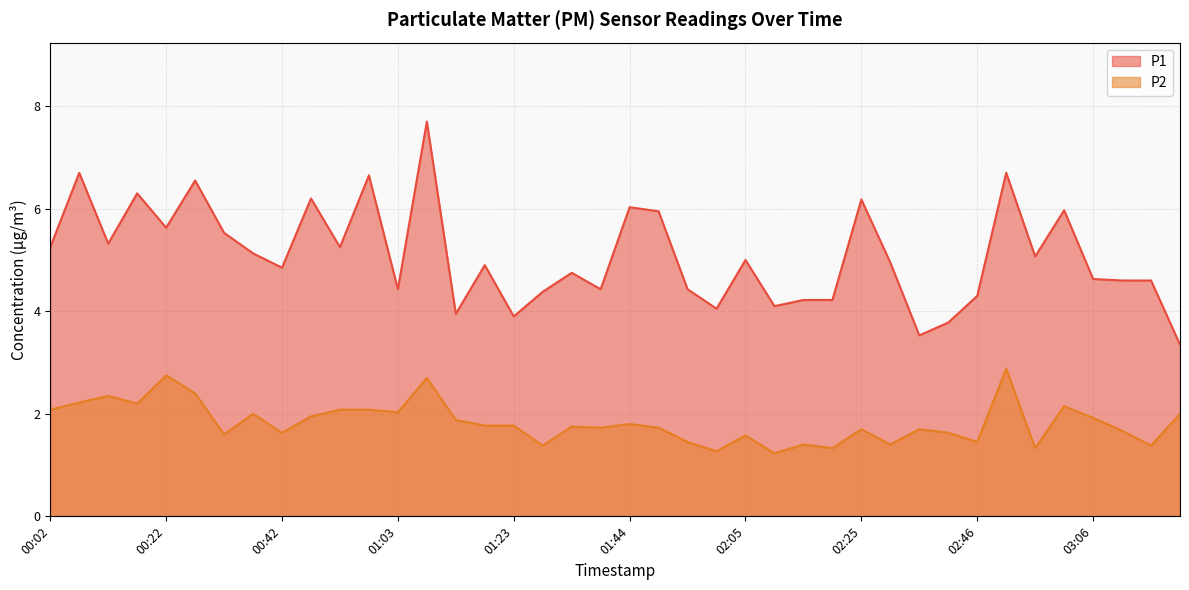

Reading right to left, transcribe all the data shown in this chart.

P1: 03:21=3.4	03:16=4.6	03:11=4.6	03:06=4.6	03:01=6.0	02:56=5.1	02:51=6.7	02:46=4.3	02:41=3.8	02:36=3.5	02:30=5.0	02:25=6.2	02:20=4.2	02:15=4.2	02:10=4.1	02:05=5.0	01:59=4.0	01:54=4.4	01:49=6.0	01:44=6.0	01:39=4.4	01:33=4.8	01:28=4.4	01:23=3.9	01:18=4.9	01:13=4.0	01:08=7.7	01:03=4.4	00:58=6.7	00:53=5.2	00:48=6.2	00:42=4.8	00:37=5.1	00:32=5.5	00:27=6.5	00:22=5.6	00:17=6.3	00:12=5.3	00:07=6.7	00:02=5.2
P2: 03:21=2.0	03:16=1.4	03:11=1.7	03:06=1.9	03:01=2.1	02:56=1.3	02:51=2.9	02:46=1.4	02:41=1.6	02:36=1.7	02:30=1.4	02:25=1.7	02:20=1.3	02:15=1.4	02:10=1.2	02:05=1.6	01:59=1.3	01:54=1.4	01:49=1.7	01:44=1.8	01:39=1.7	01:33=1.8	01:28=1.4	01:23=1.8	01:18=1.8	01:13=1.9	01:08=2.7	01:03=2.0	00:58=2.1	00:53=2.1	00:48=1.9	00:42=1.6	00:37=2.0	00:32=1.6	00:27=2.4	00:22=2.8	00:17=2.2	00:12=2.4	00:07=2.2	00:02=2.1